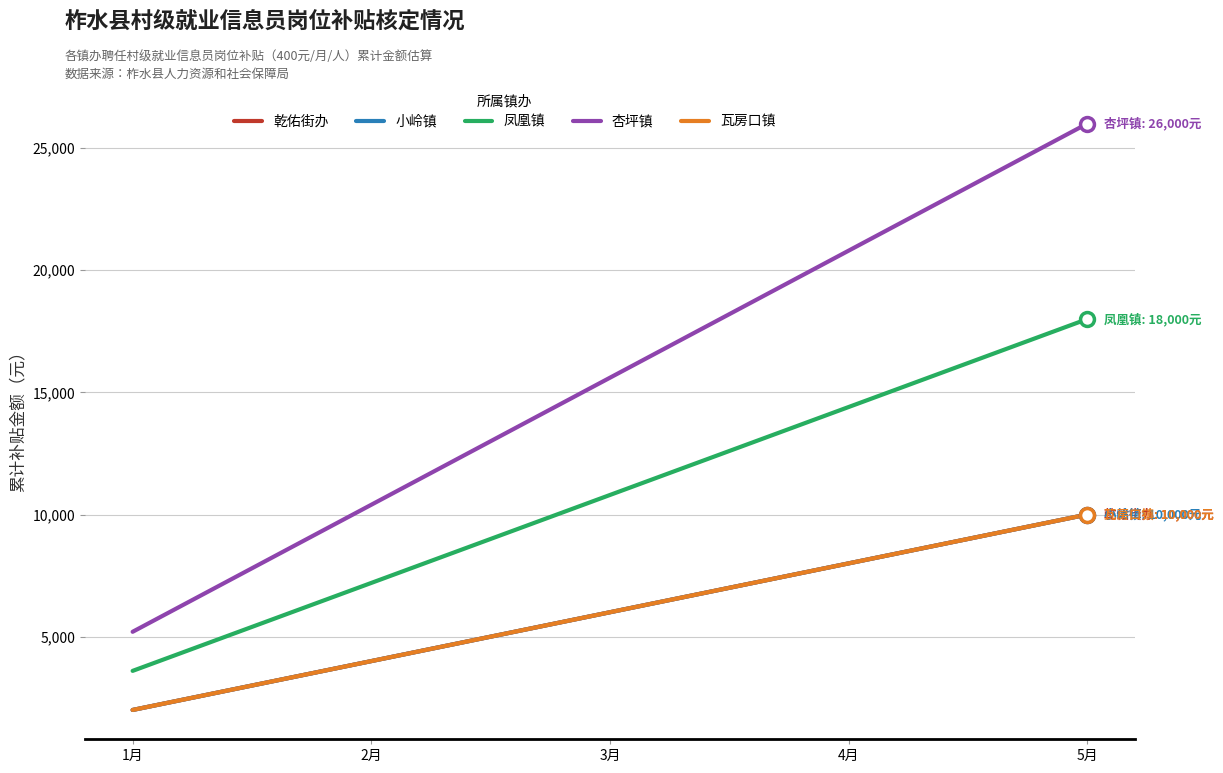

What is the value of the 杏坪镇 point at the 2nd from the left?

10400